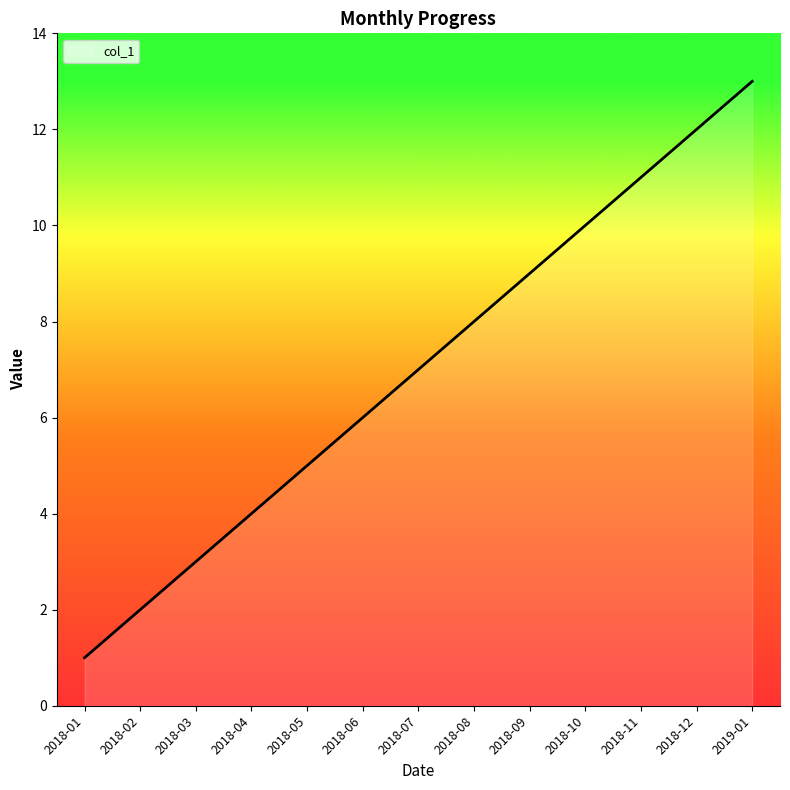

The value at 2018-12 is 12. True or false?

True